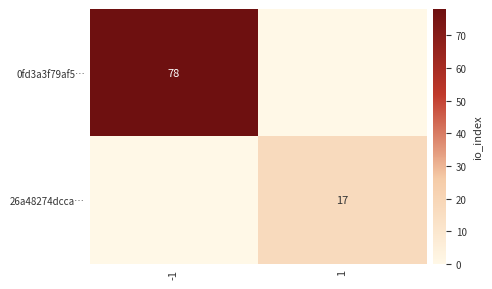

The value of 0fd3a3f79af5… at -1 is 78. True or false?

True